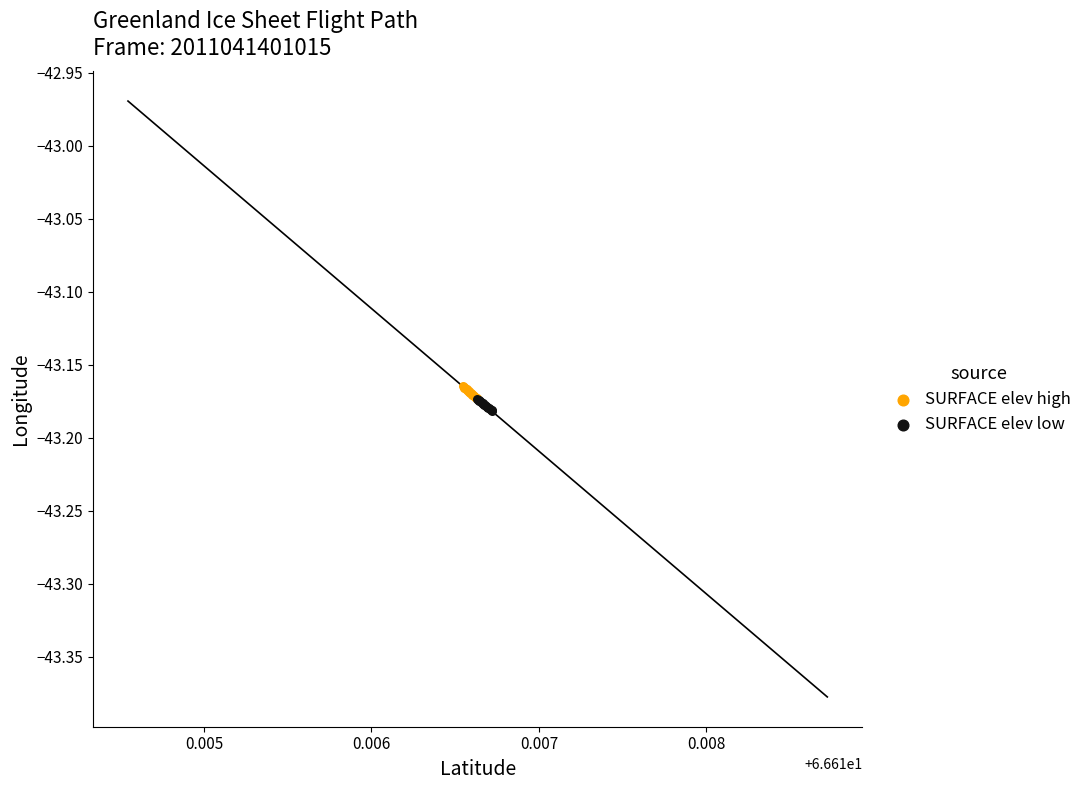

Which series has the widest spread of Y values?

SURFACE elev high